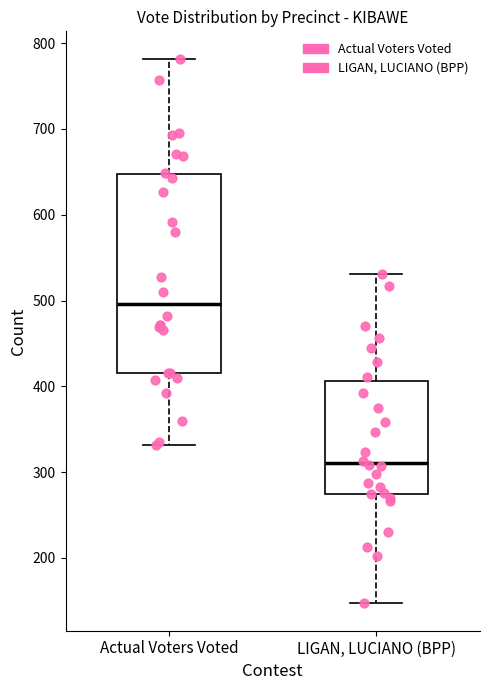

Which box's median line is the lowest?

LIGAN, LUCIANO (BPP)